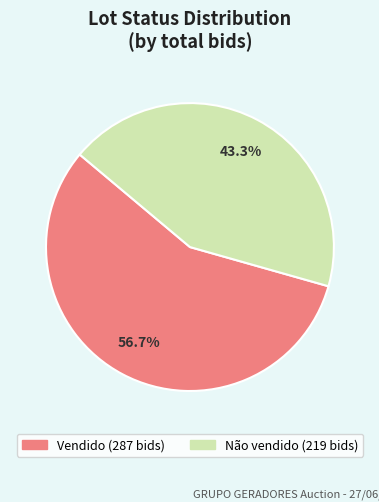

Is there any slice that represents more than half of the pie?

Yes